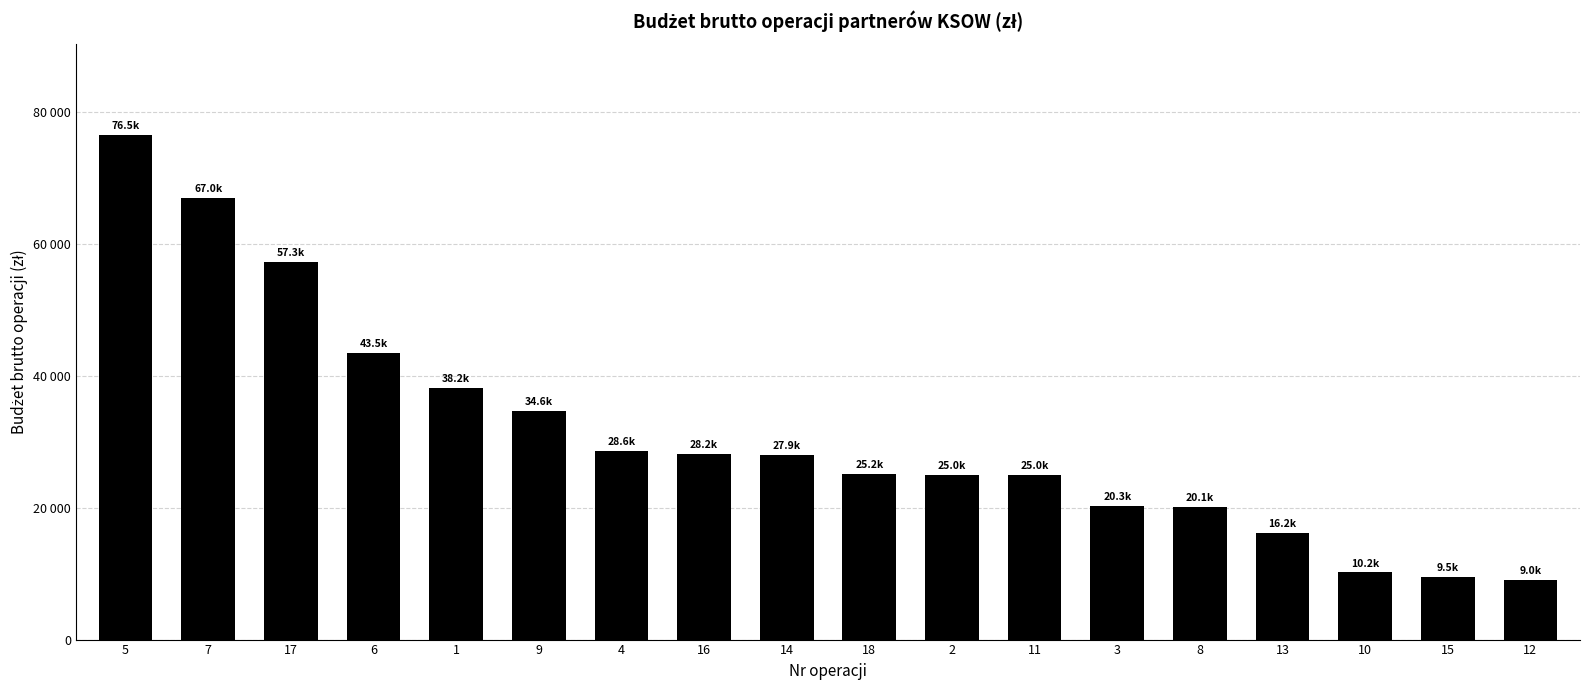

Reading right to left, what are all the values shown in this chart?

9000.0	9500.0	10177.1	16200.0	20060.5	20290.0	25000.0	25000.3	25152.0	27940.5	28200.0	28639.7	34612.0	38190.0	43490.0	57333.8	67049.9	76524.0